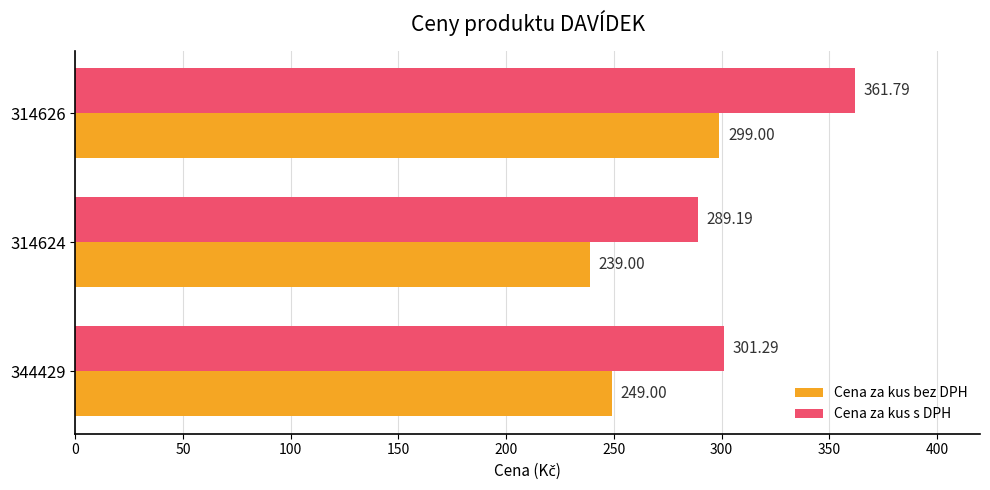

At which category is the sum across all series the highest?

314626